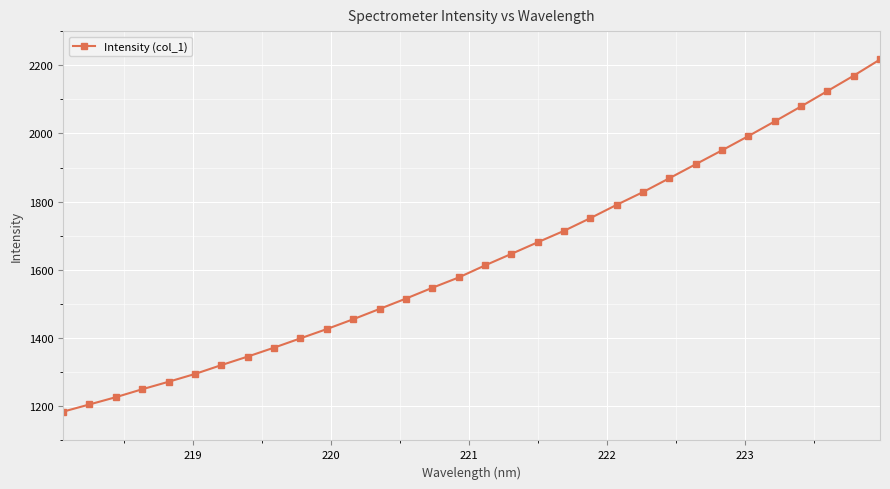

What is the minimum value shown in the chart?

1184.3